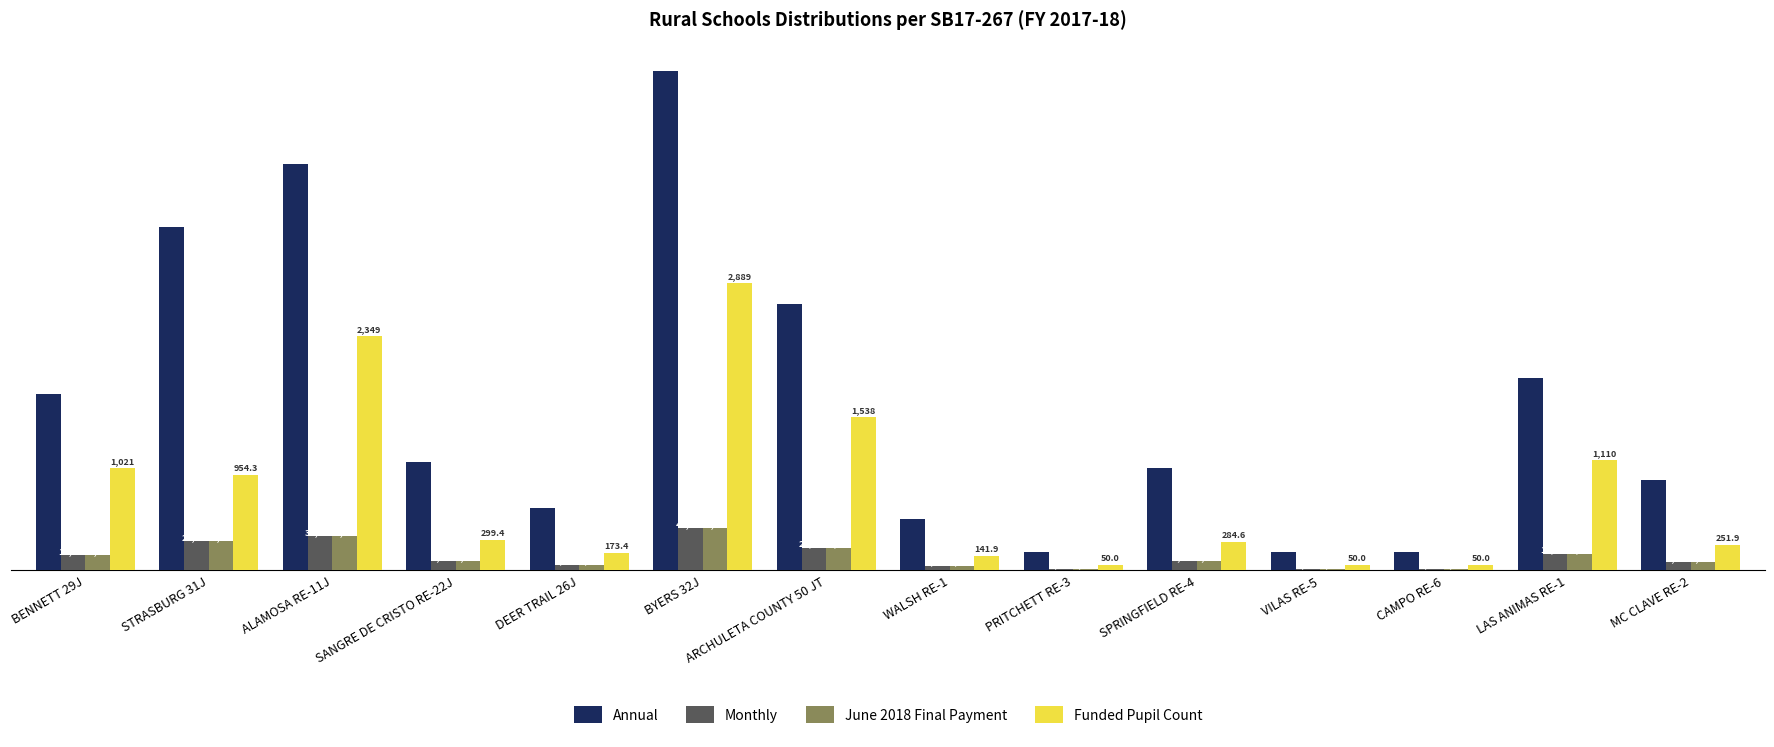

True or false: Funded Pupil Count has a value of 25190.0 at MC CLAVE RE-2.

True